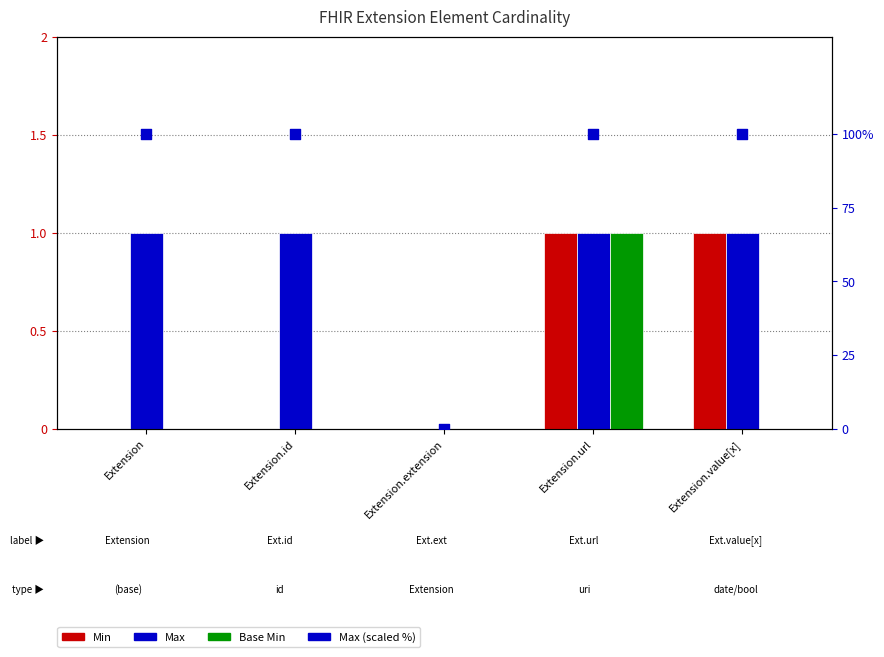

Is the value of Max at Extension.url greater than the value of Max (scaled %) at Extension?

No